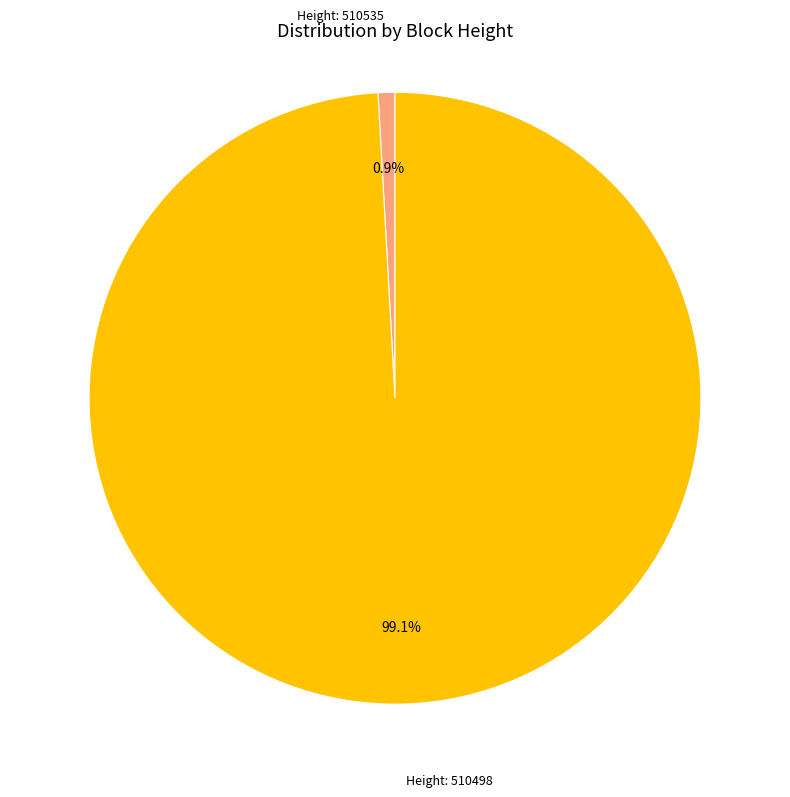

How many segments does this pie chart have?

2